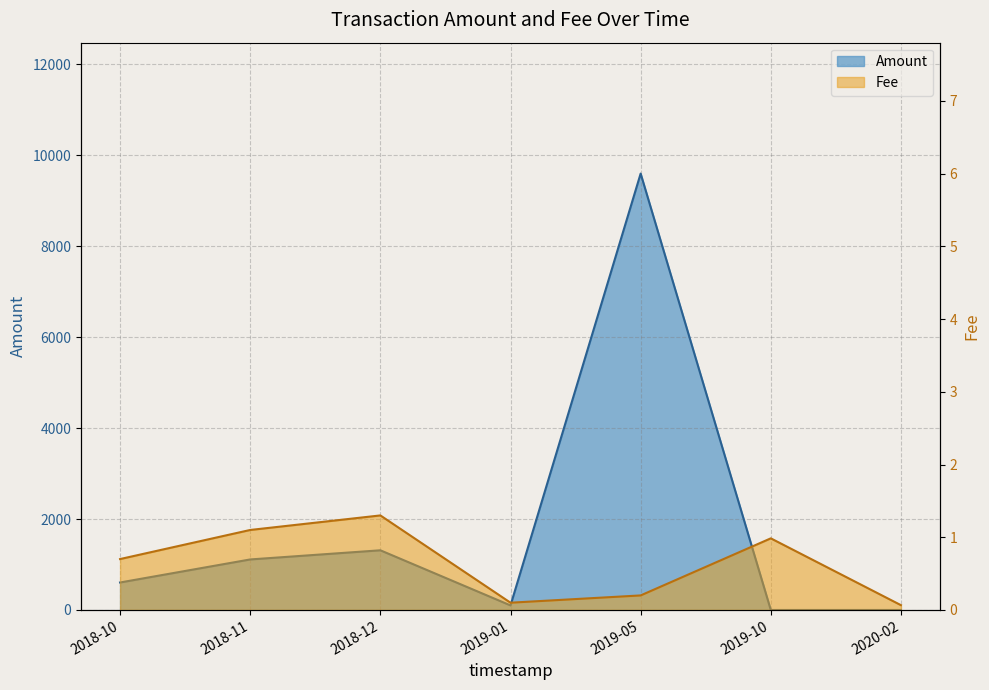

What are all the series names shown in the legend?

Amount, Fee